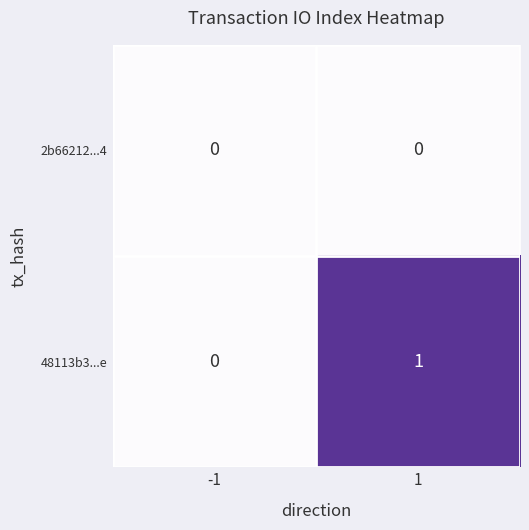

Which series changed the most between -1 and 1?

48113b3...e